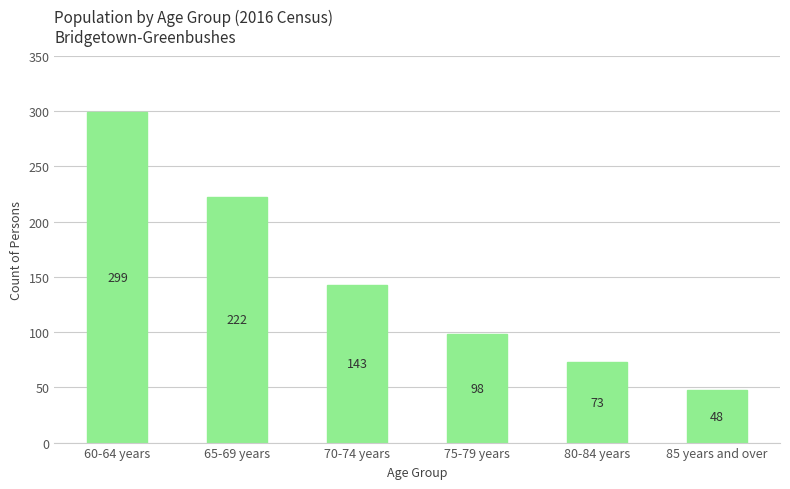

Which category has the lowest value across all series?

85 years and over